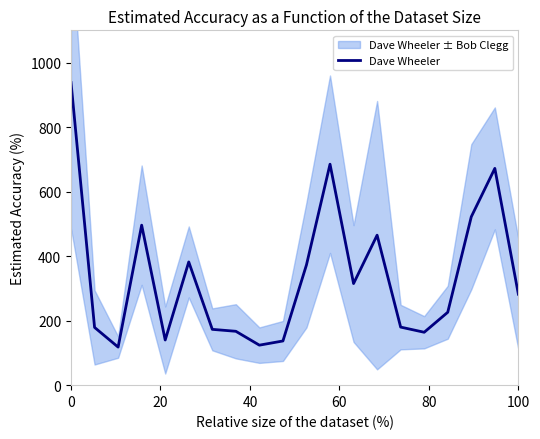

What is the lowest value of the Dave Wheeler series?

118